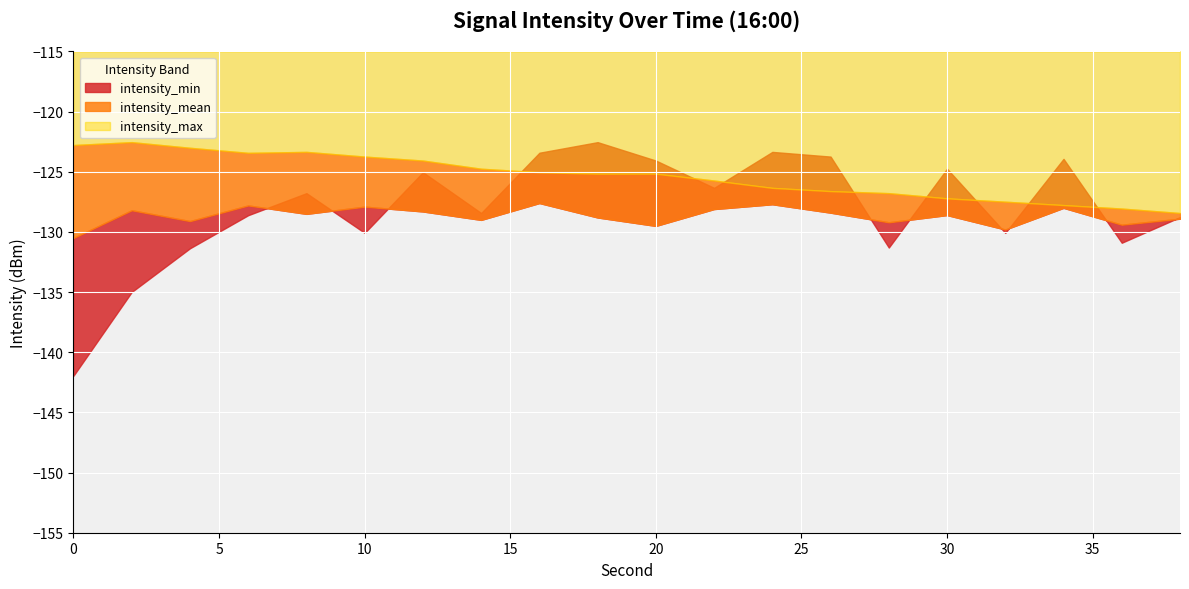

Where is intensity_max nearest to the value -125?

16